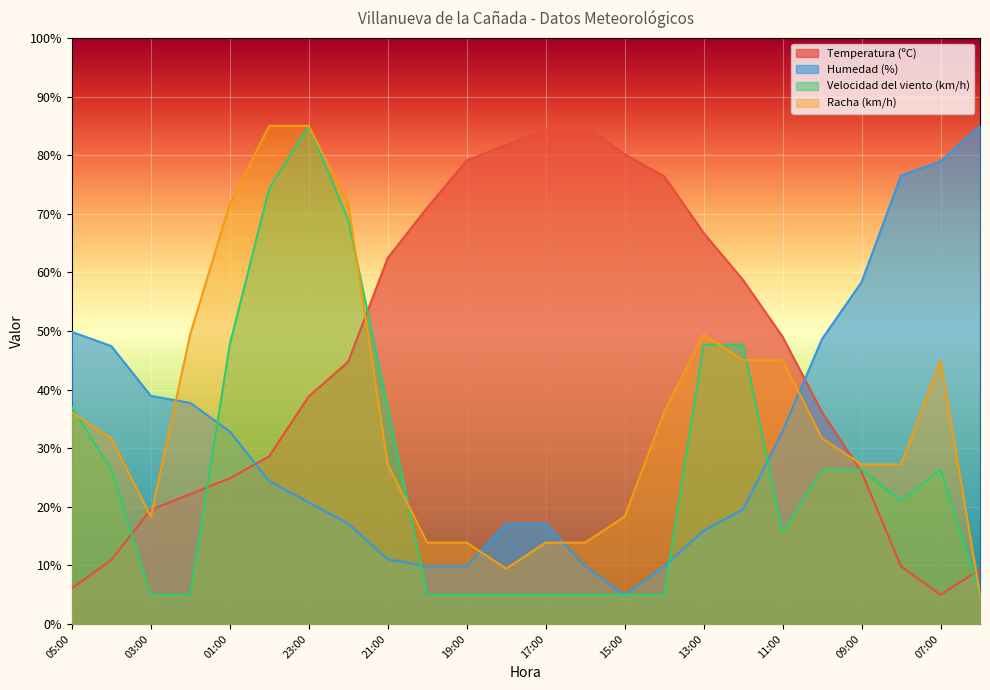

What are all the series names shown in the legend?

Temperatura (ºC), Humedad (%), Velocidad del viento (km/h), Racha (km/h)